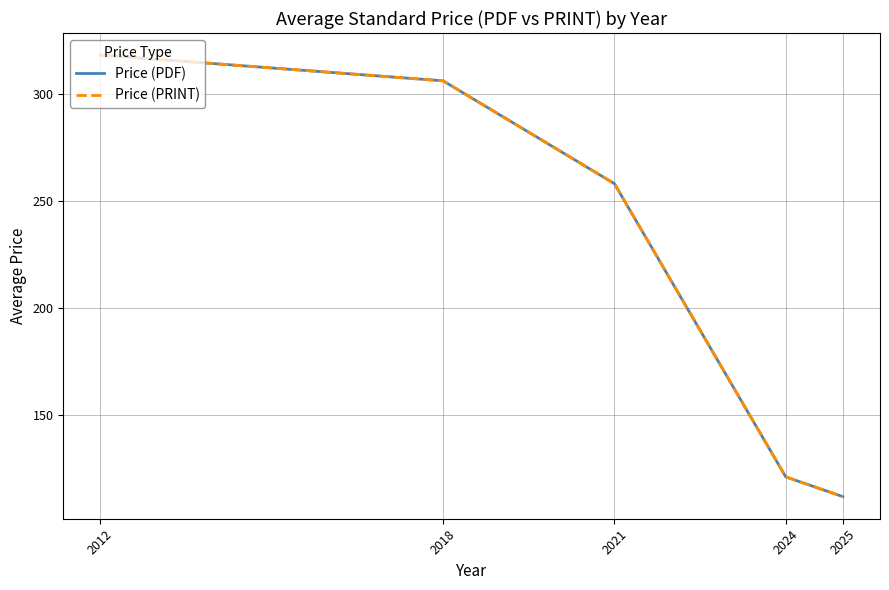

How many lines are shown in the chart?

2